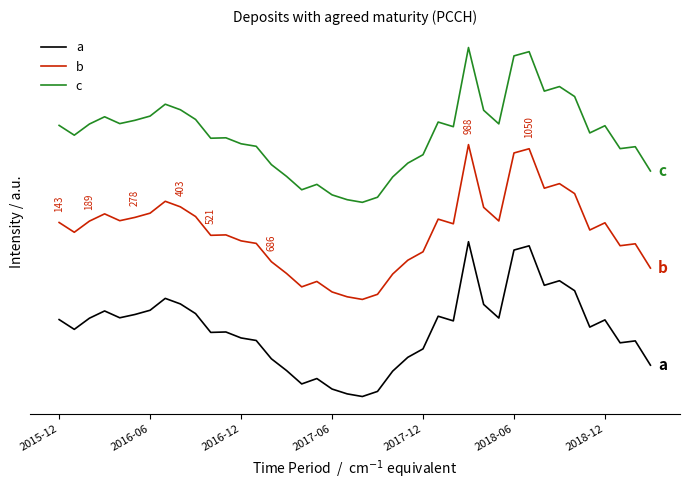

What are all the series names shown in the legend?

a, b, c